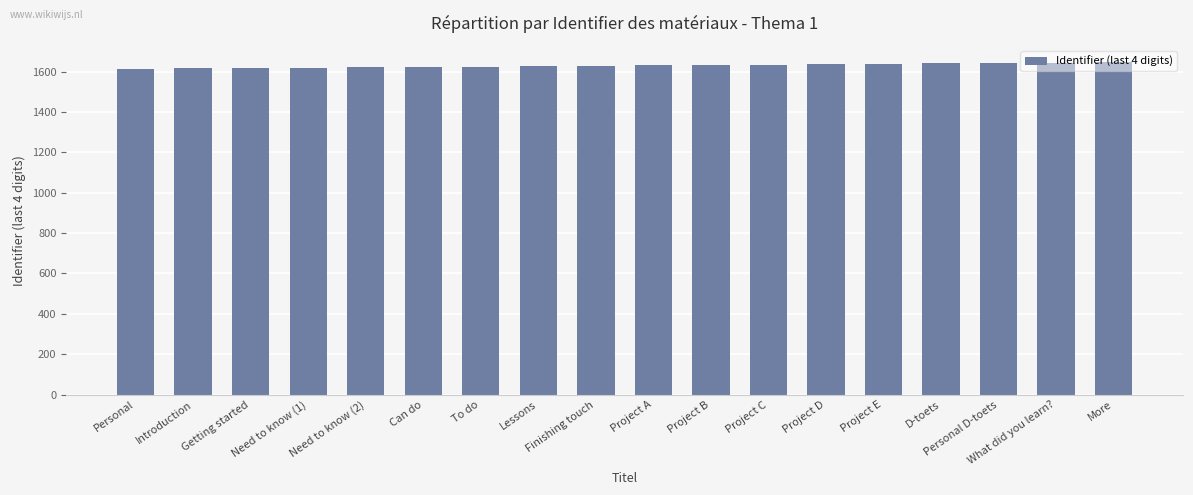

What is the ratio of the value at Project E to the value at D-toets?

1.0